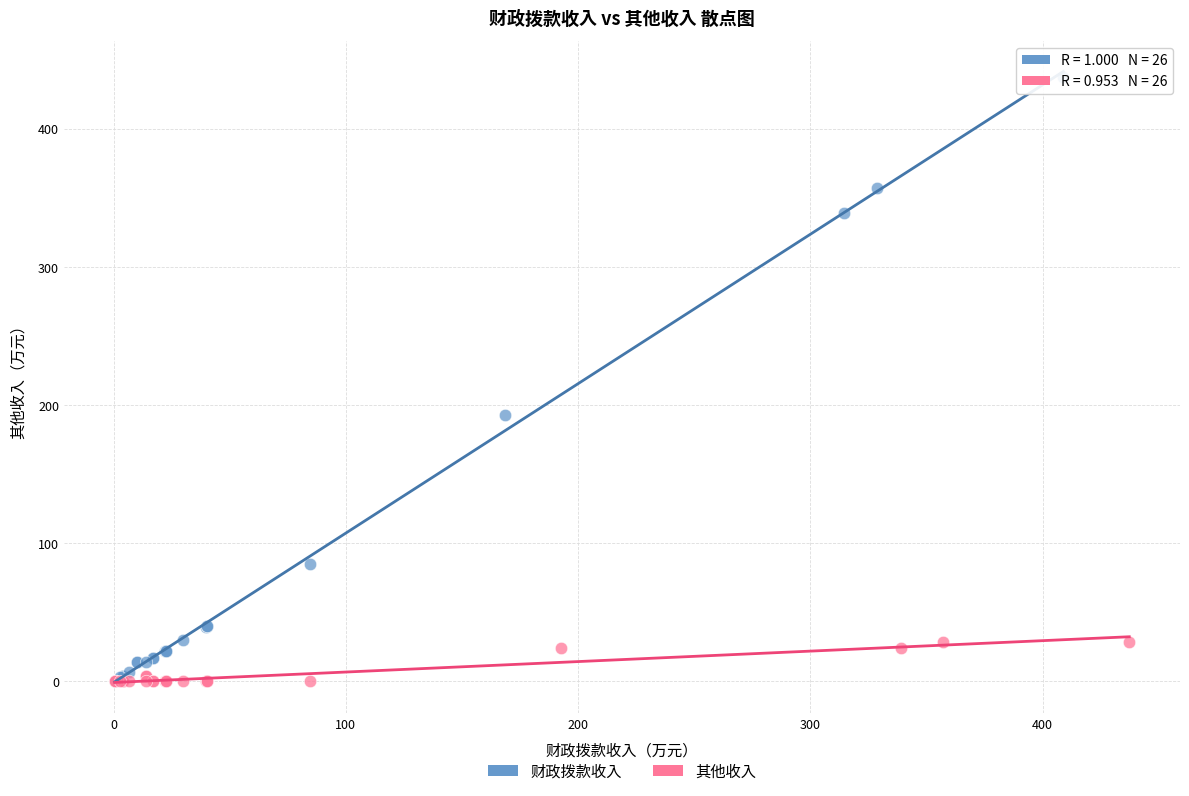

Which series has the widest spread of Y values?

财政拨款收入